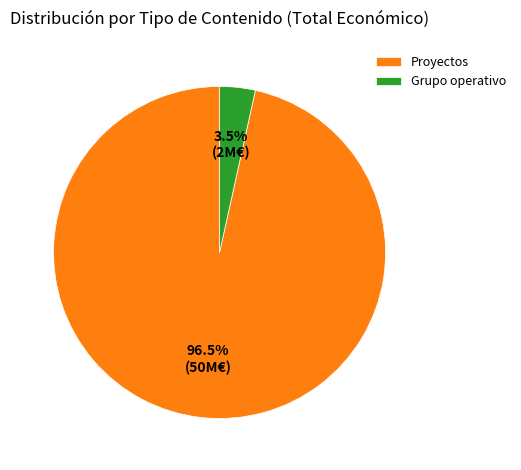

Between Grupo operativo and Proyectos, which is larger?

Proyectos